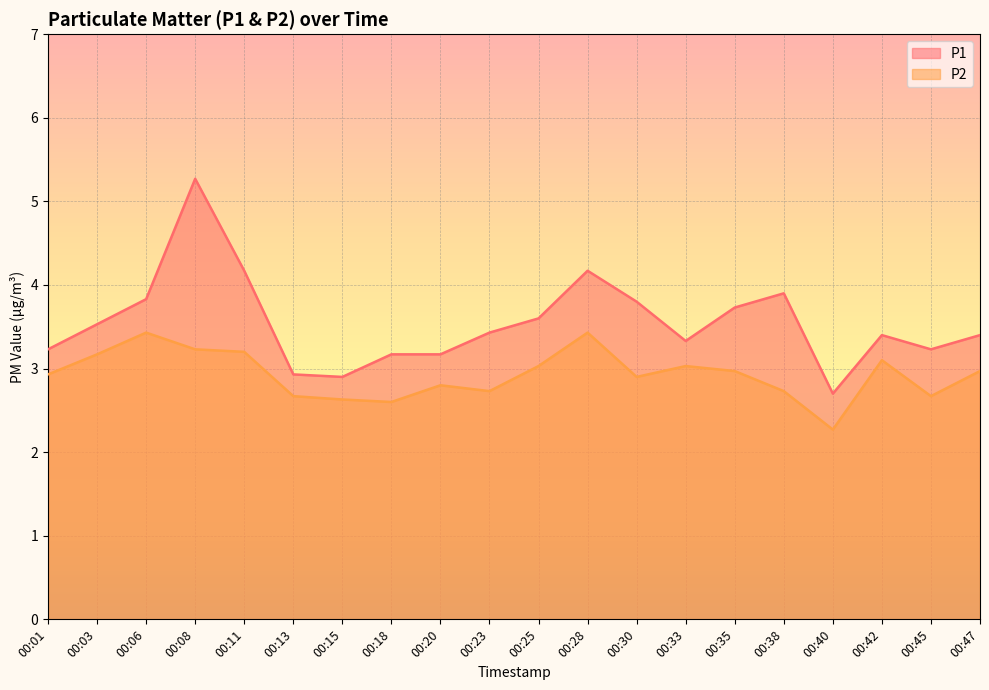

What is the approximate value of P2 at 00:06?

3.4